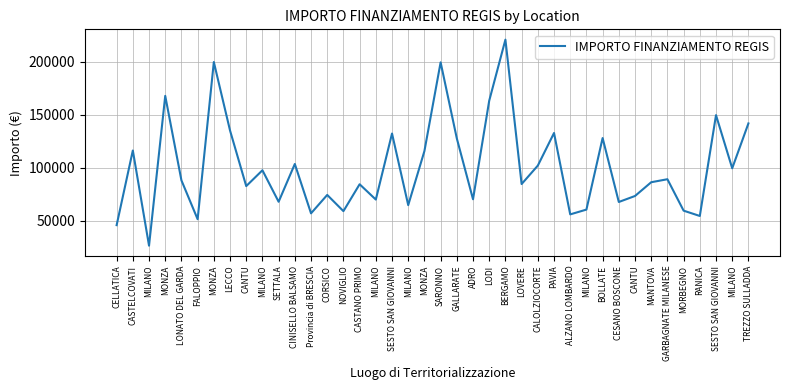

Which has a higher value, SETTALA or CELLATICA?

SETTALA